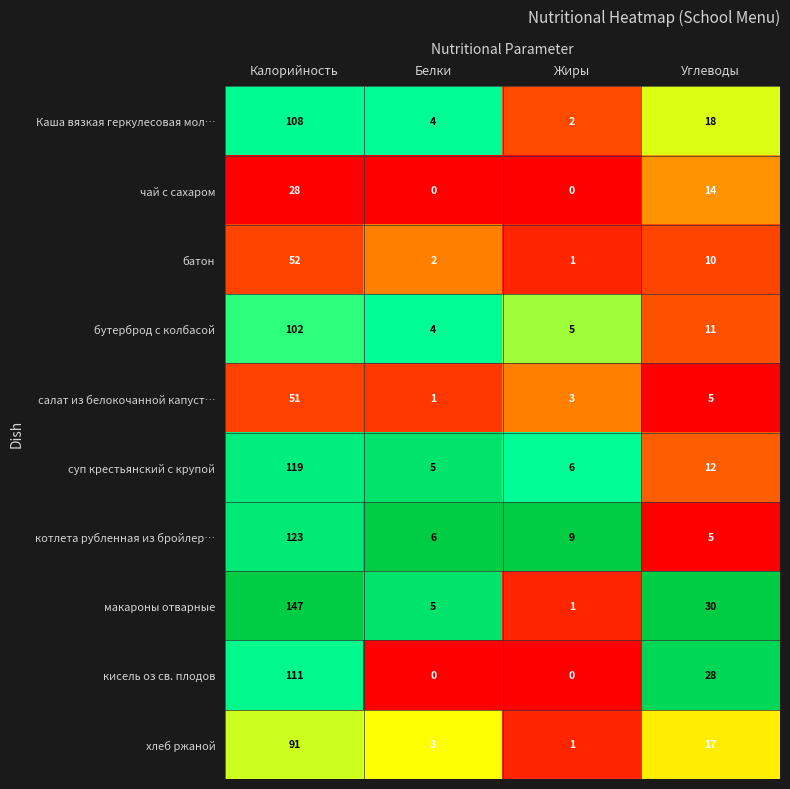

The котлета рубленная из бройлер… series shows 9 at Жиры. True or false?

True